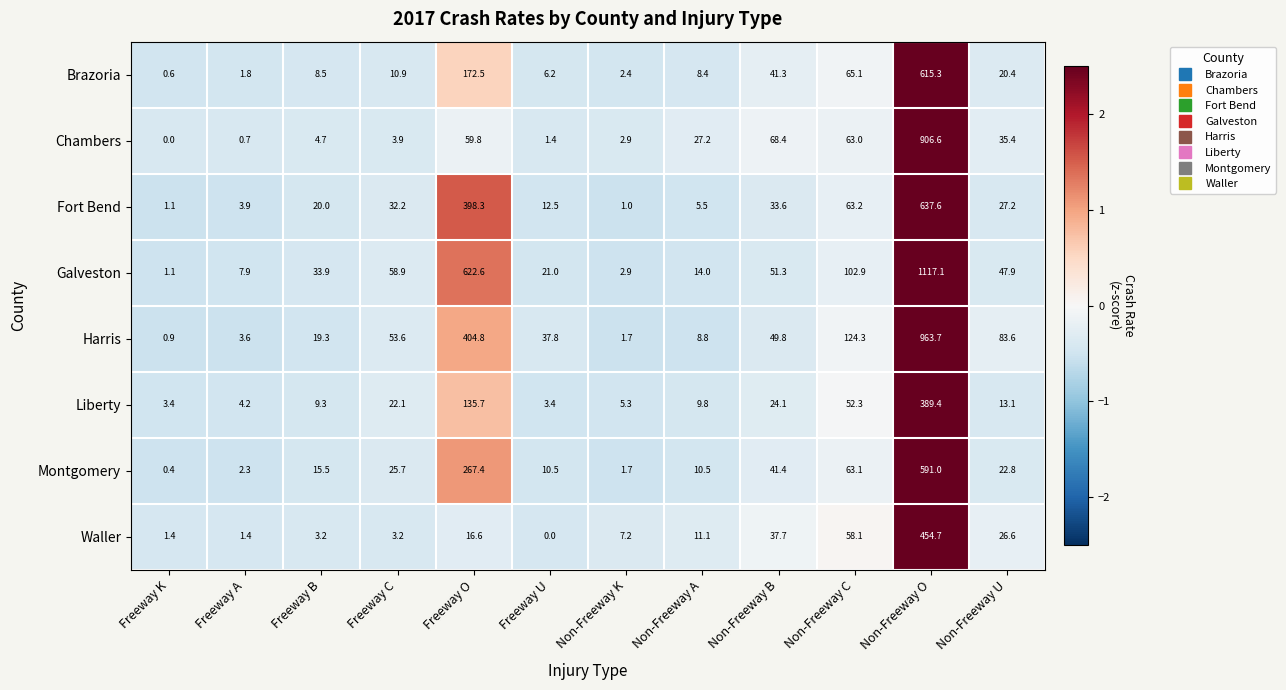

At which label is Montgomery closest to 295?

Freeway O